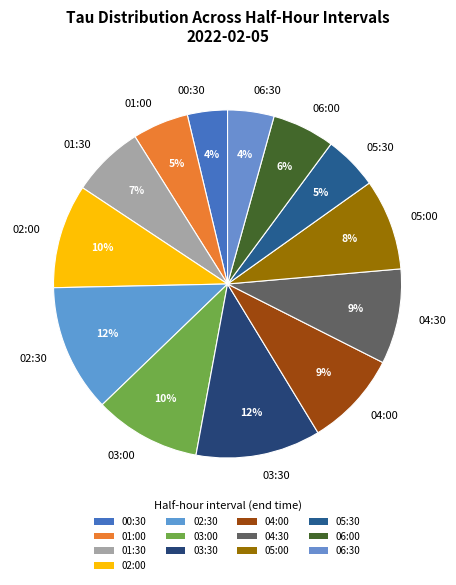

What percentage is the 04:30 slice, to the nearest percent?

9%